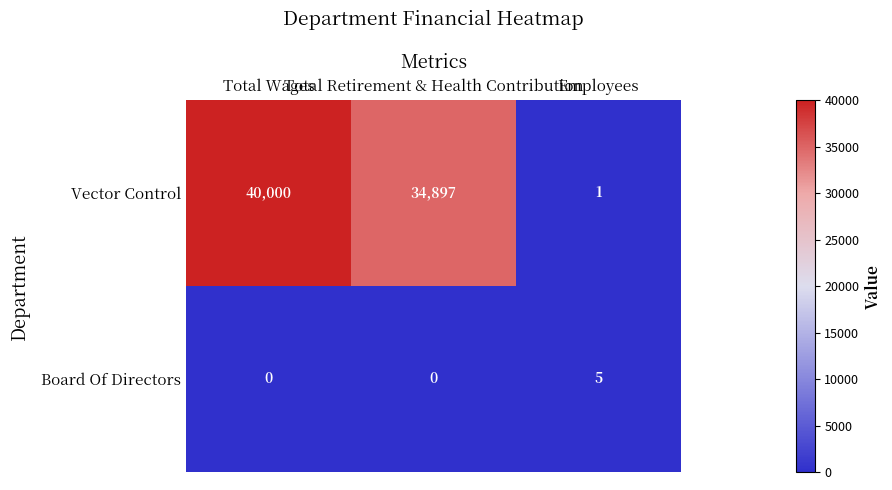

What is the maximum value shown in the chart?

40000